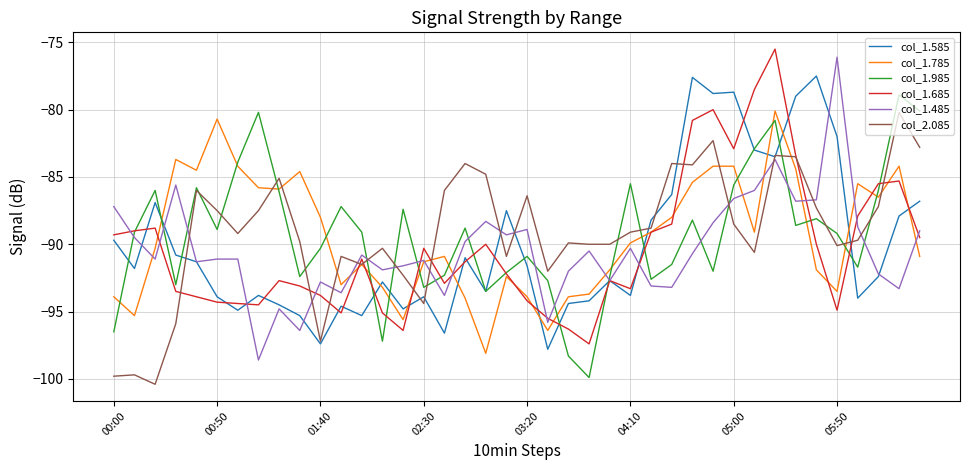

What are all the series names shown in the legend?

col_1.585, col_1.785, col_1.985, col_1.685, col_1.485, col_2.085